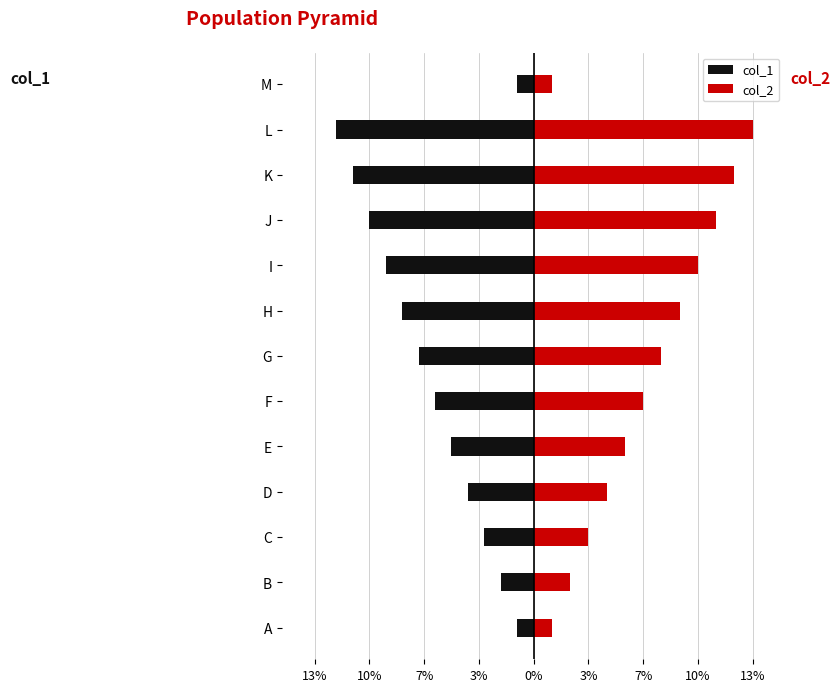

How many bars are there in total?

26